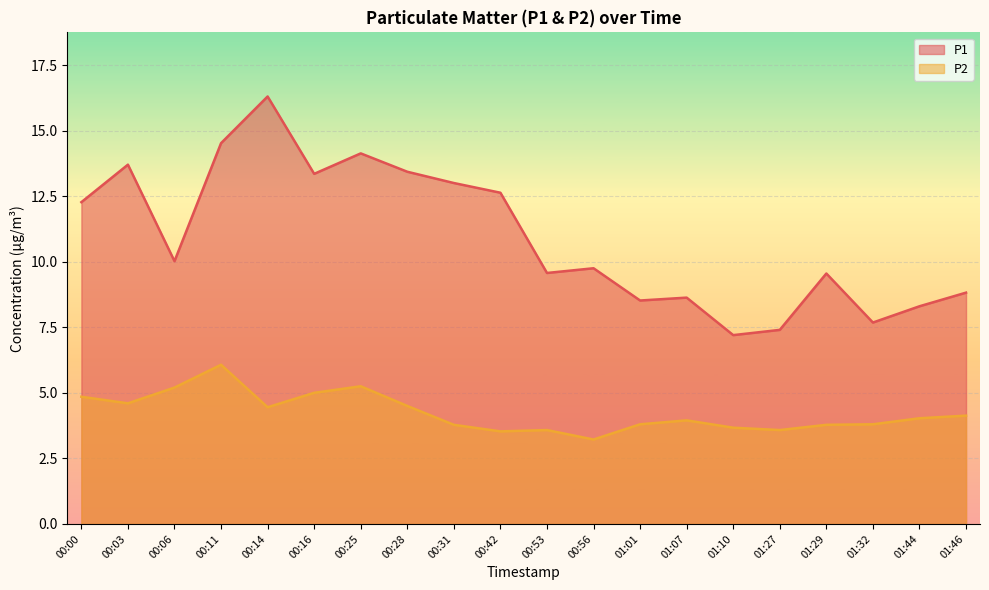

How many lines are shown in the chart?

2